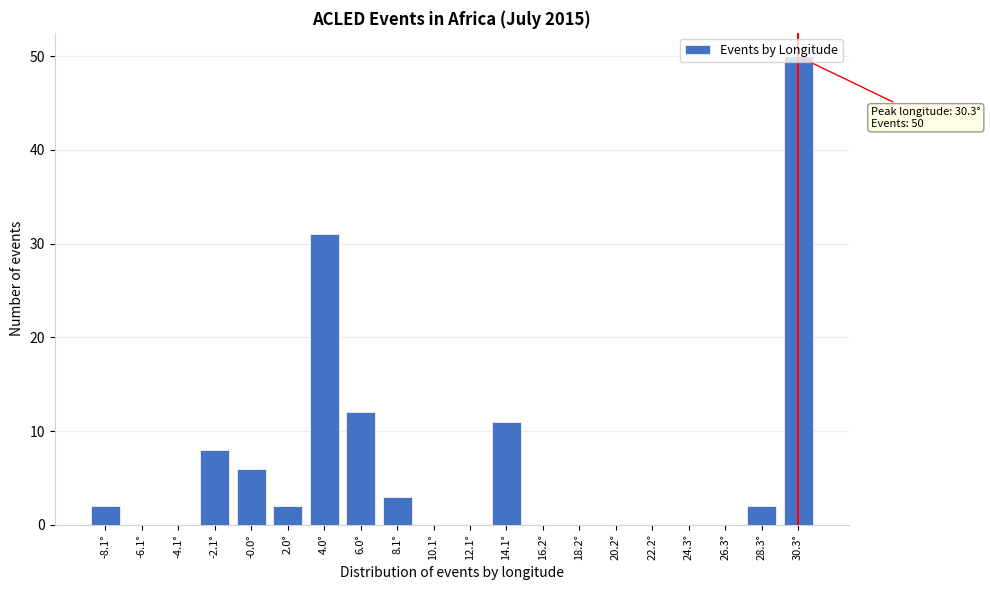

True or false: the data shows 31 at 4.0°.

True